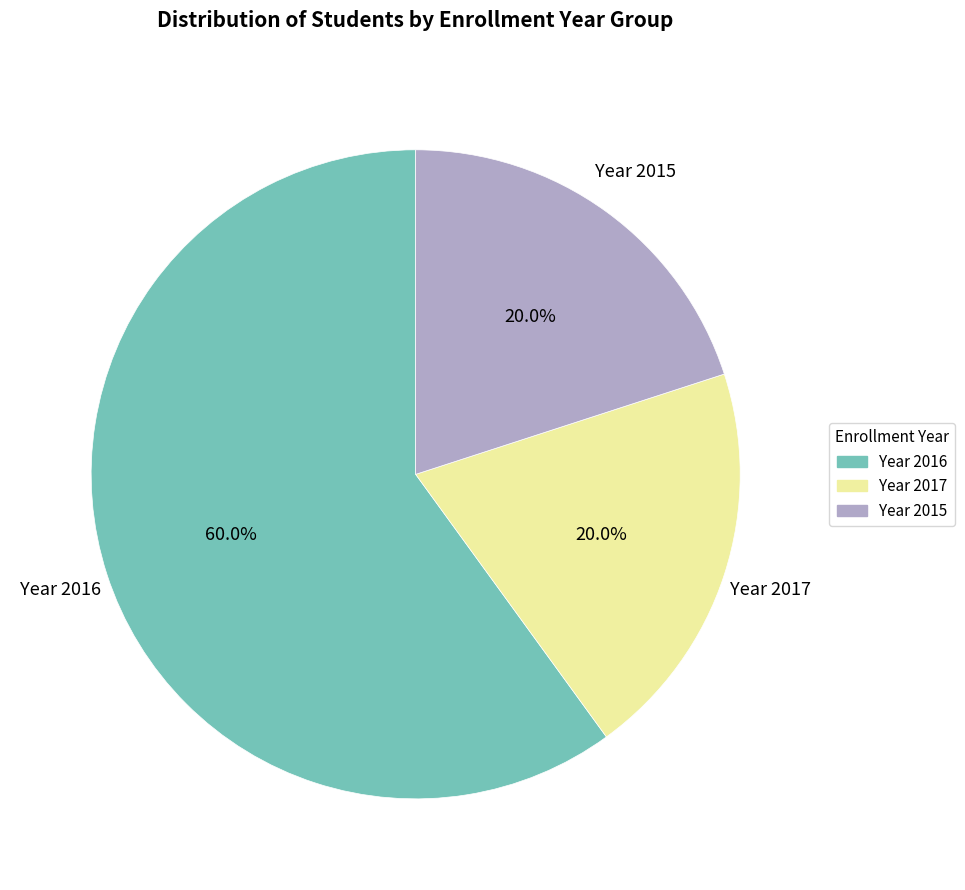

Does Year 2017 represent more than half of the total?

No